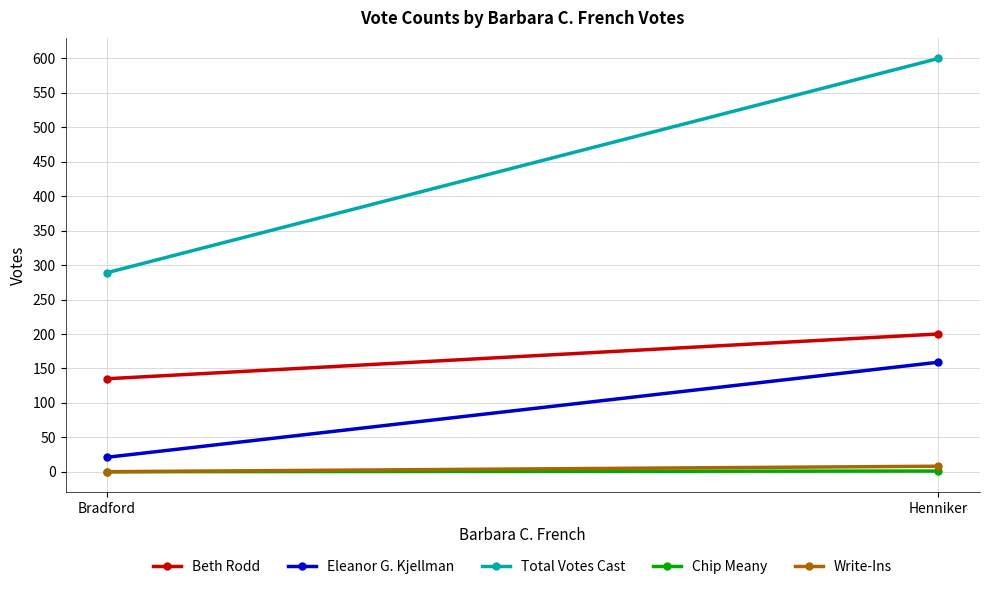

At which label is Write-Ins closest to 4?

Bradford